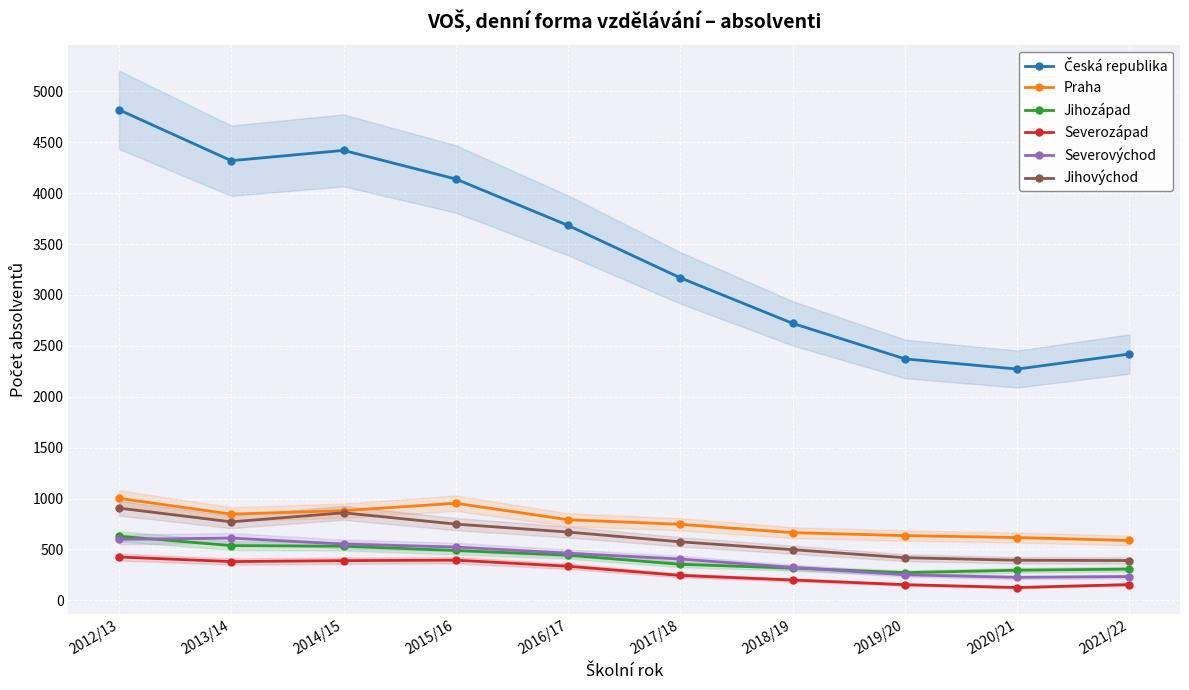

True or false: Praha has a value of 665 at 2018/19.

True